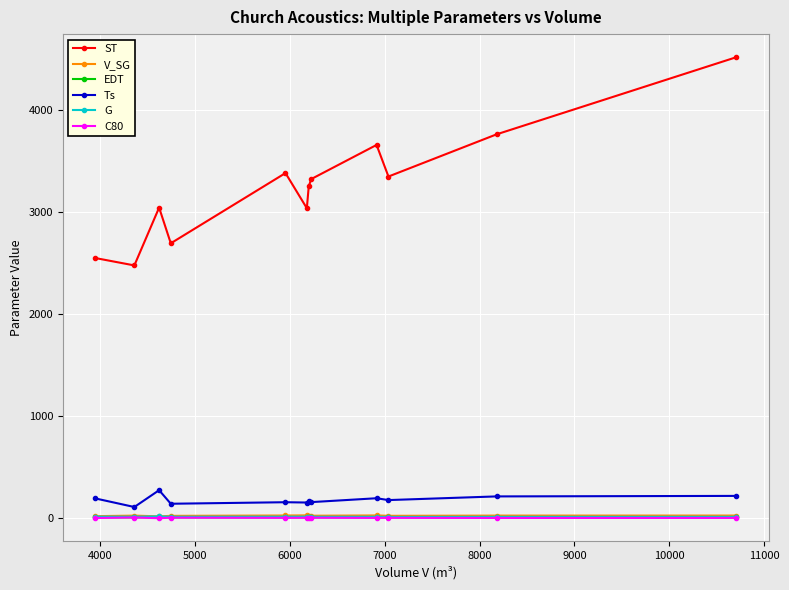

Which series has the largest total across all categories?

ST